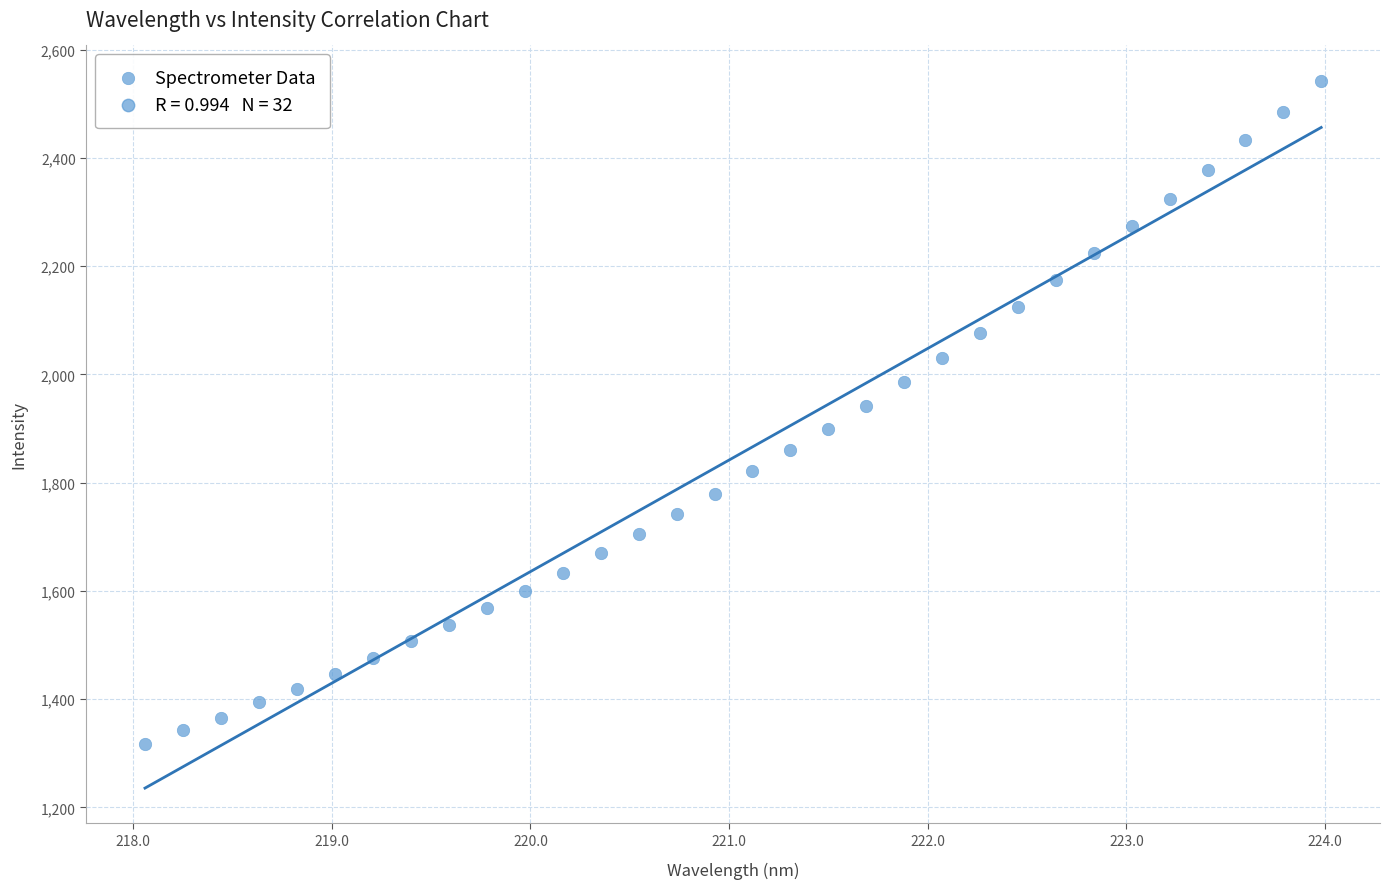

What is the range of Y values (max minus min)?

1226.1